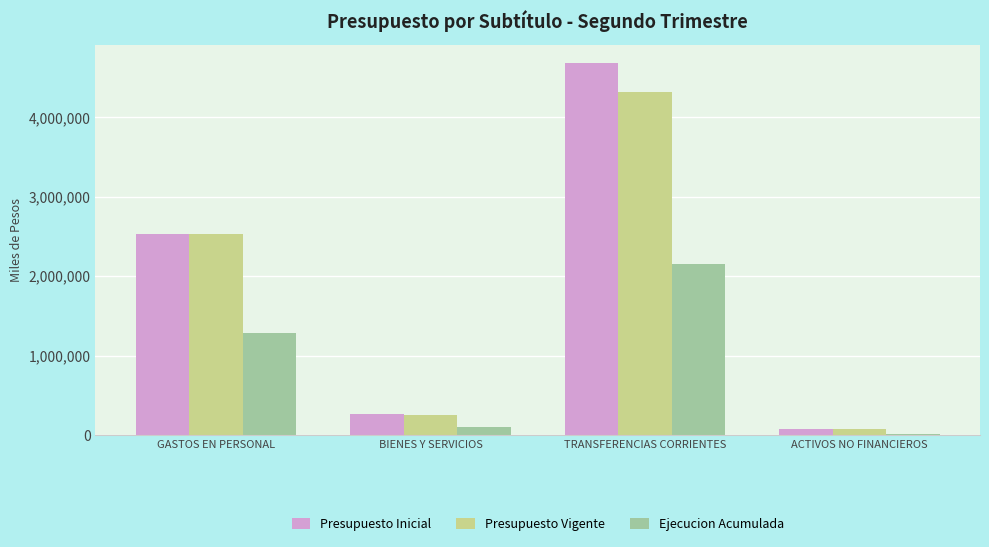

Reading right to left, extract all data points from this chart.

Presupuesto Inicial: 77700	4680925	264069	2526879
Presupuesto Vigente: 77700	4320627	255072	2526879
Ejecucion Acumulada: 7813	2151882	102142	1281725